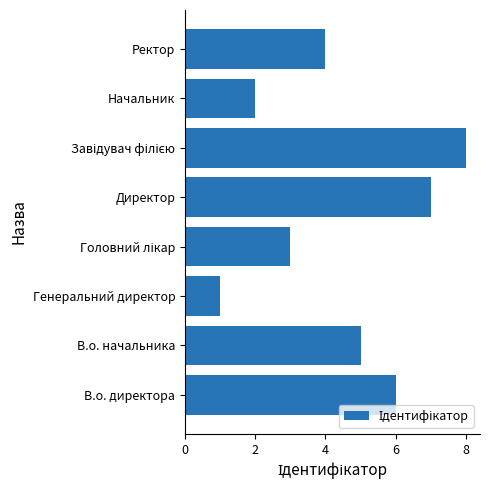

What is the maximum value shown in the chart?

8